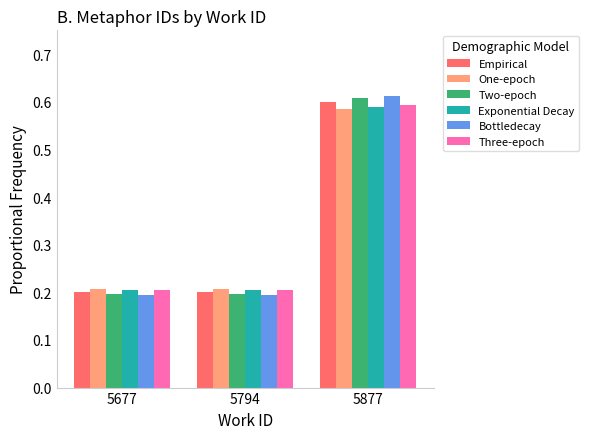

At which label does Two-epoch reach its peak?

5877